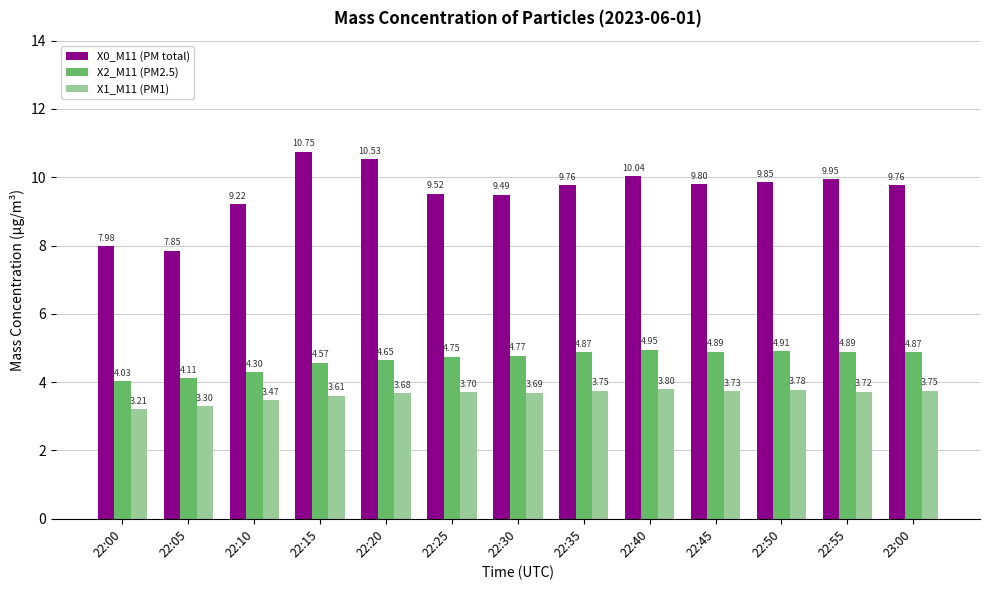

List the series in order of their peak value, lowest first.

X1_M11 (PM1), X2_M11 (PM2.5), X0_M11 (PM total)